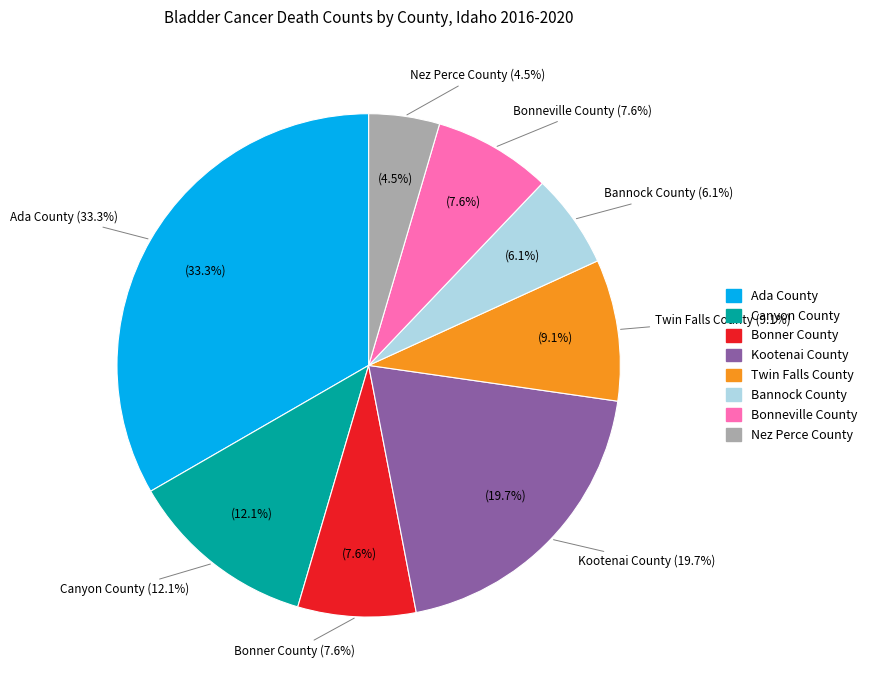

To the nearest percent, what is the combined percentage of Twin Falls County and Canyon County?

21%